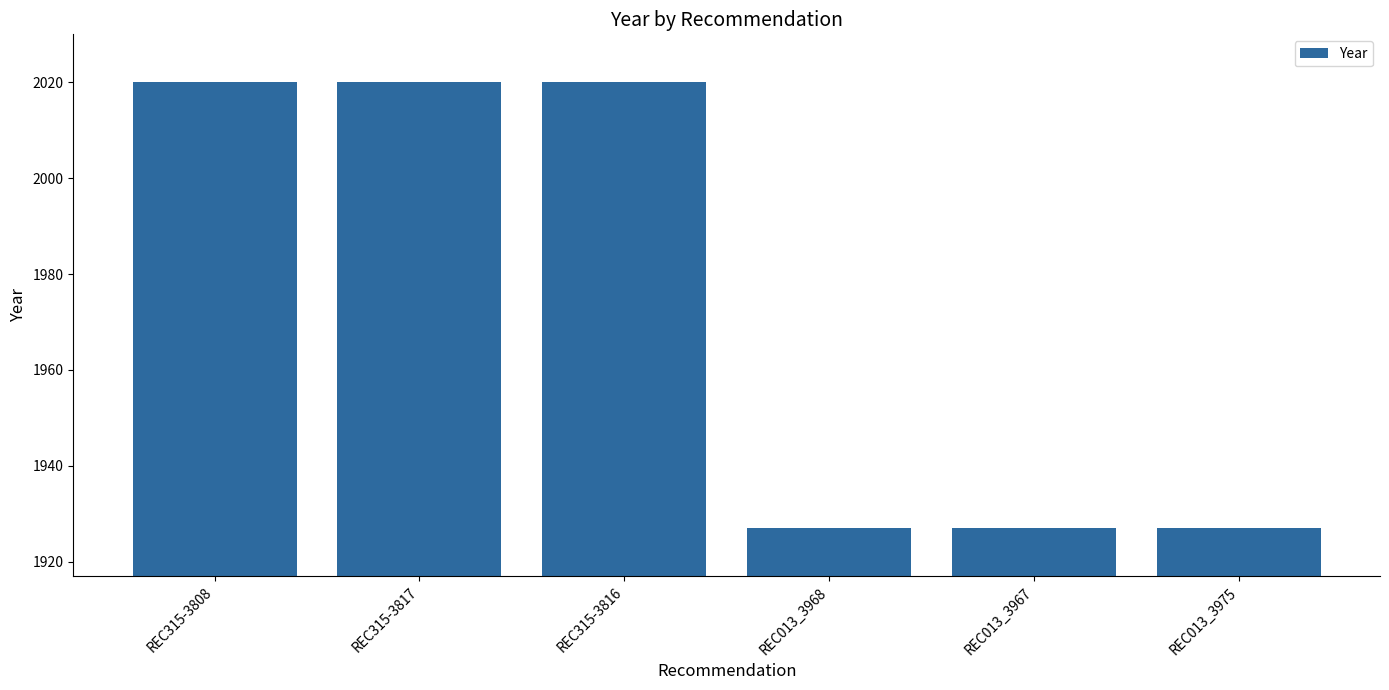

True or false: the data shows 627 at REC315-3817.

False